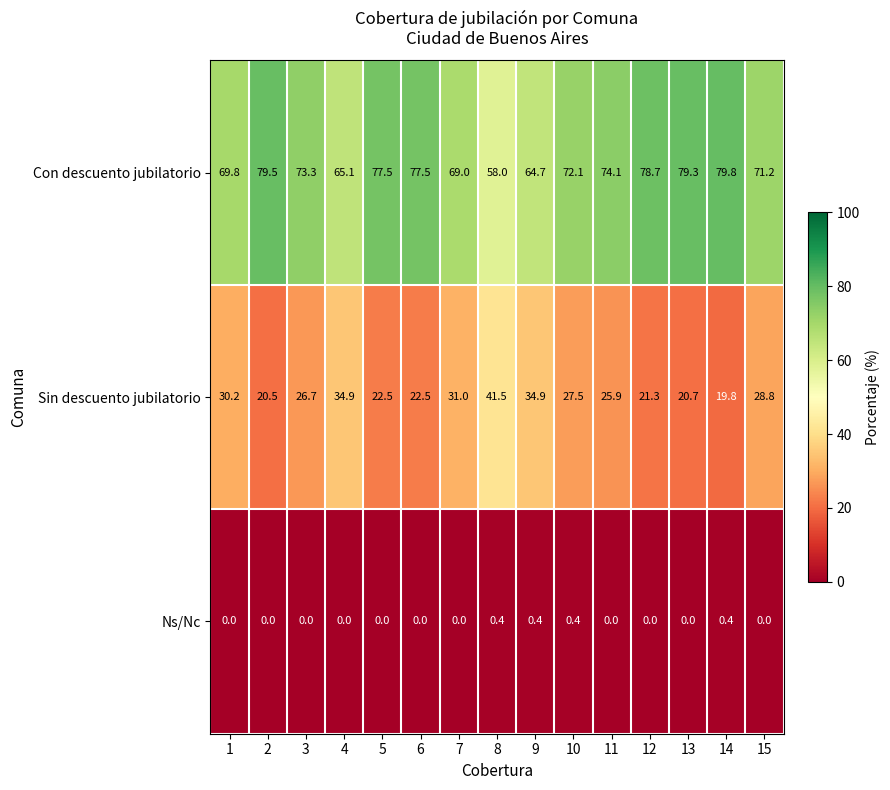

Which series has the widest spread of values?

Con descuento jubilatorio